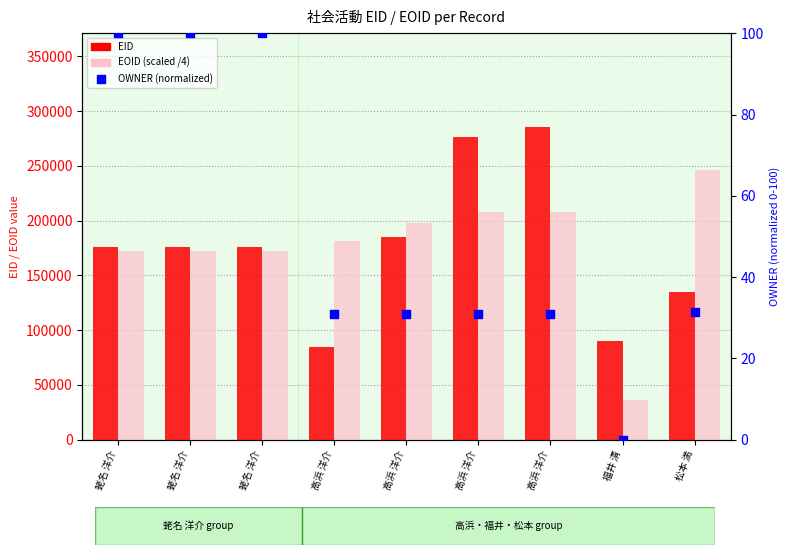

Is the value of OWNER (normalized) at 蛯名 洋介 greater than the value of EOID (scaled /4) at 福井 清?

No